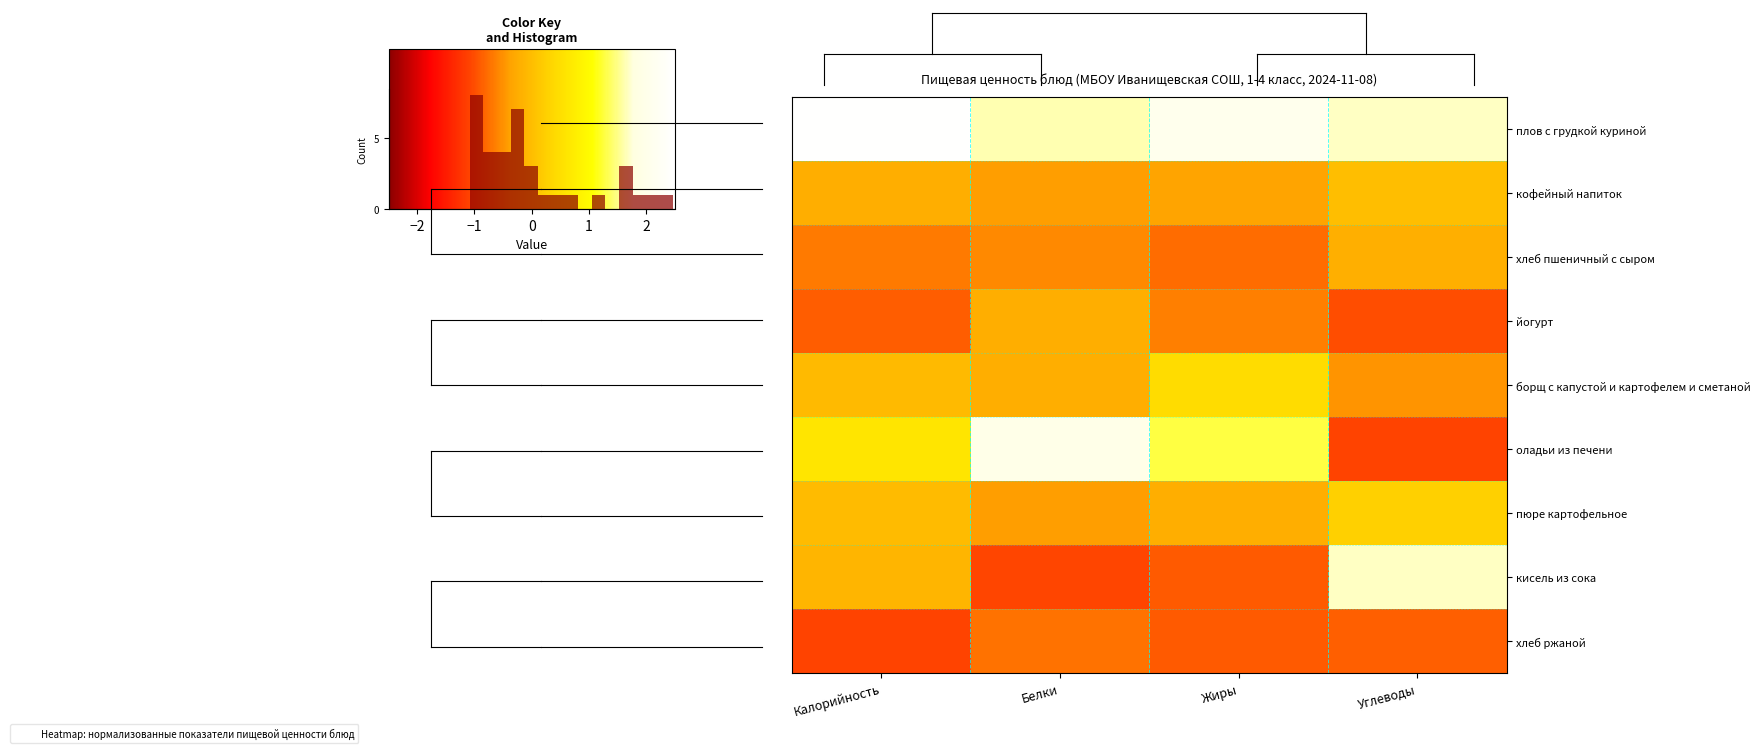

Is the value of оладьи из печени at Калорийность greater than the value of йогурт at Калорийность?

Yes